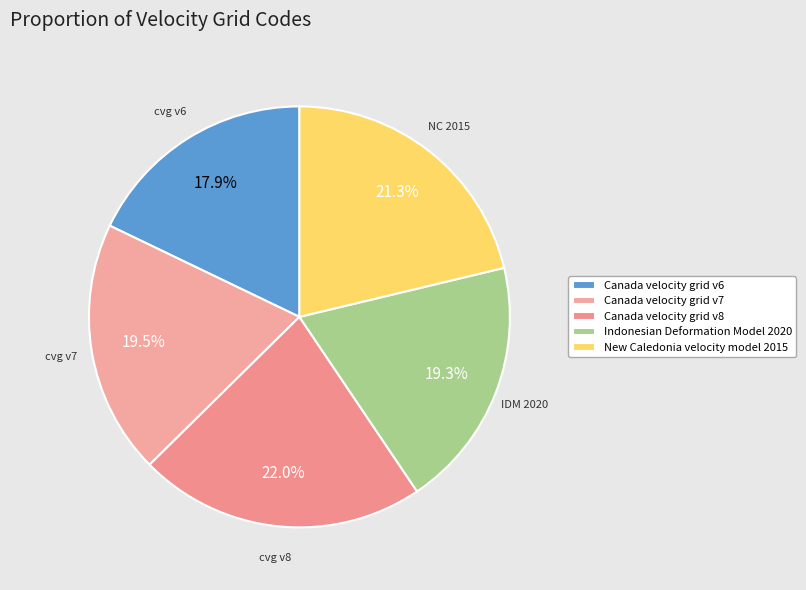

What percentage is NOT represented by New Caledonia velocity model 2015?

78.7%